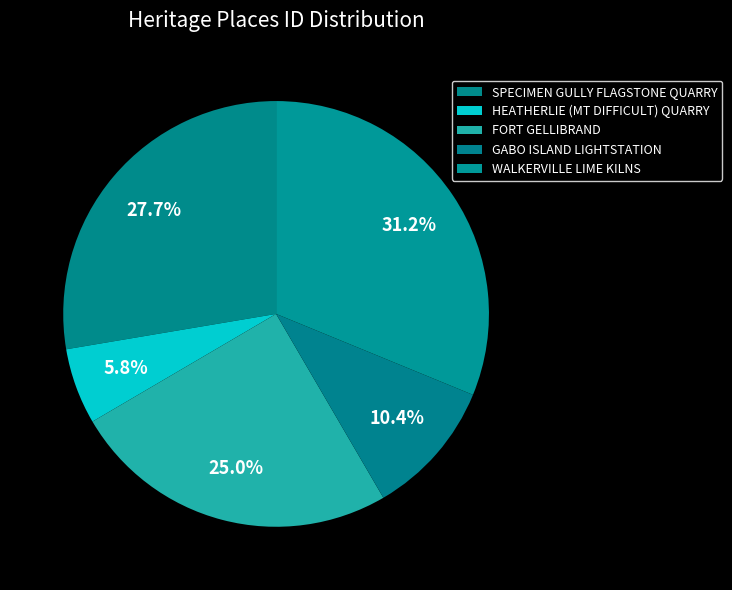

How many slices are in this pie chart?

5